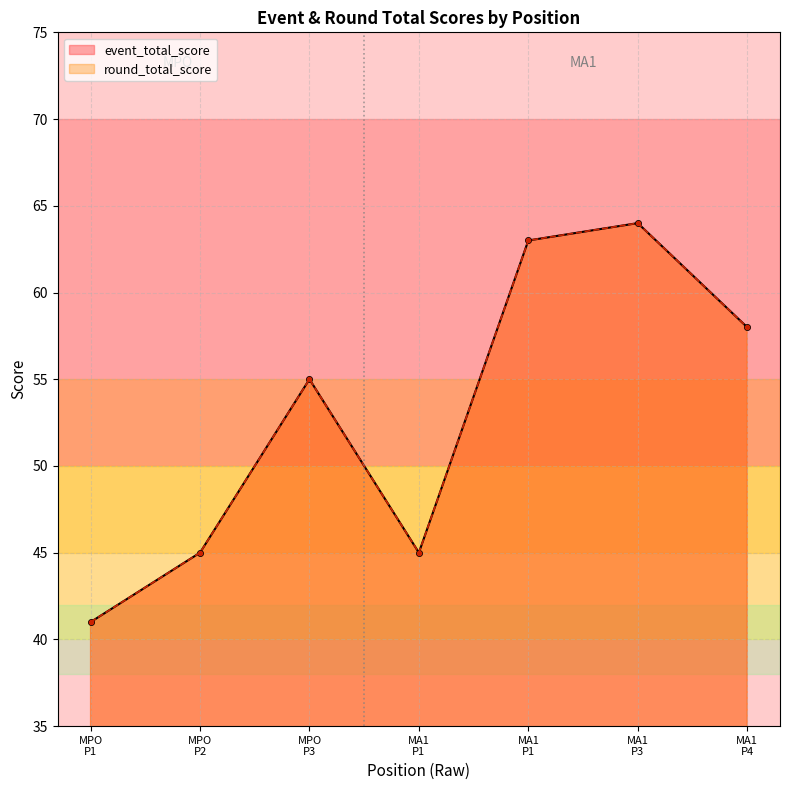

Is the value of round_total_score at MPO P2 greater than the value of event_total_score at MPO P3?

No